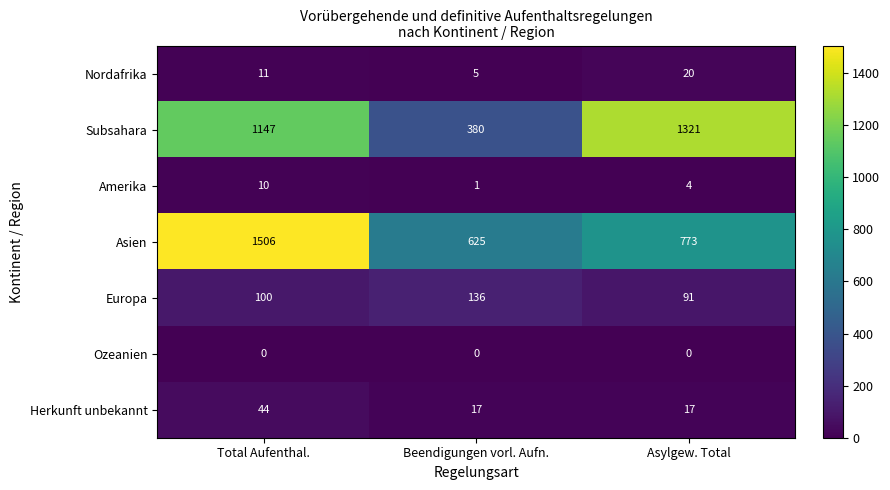

Which series has the largest range (max minus min)?

Subsahara